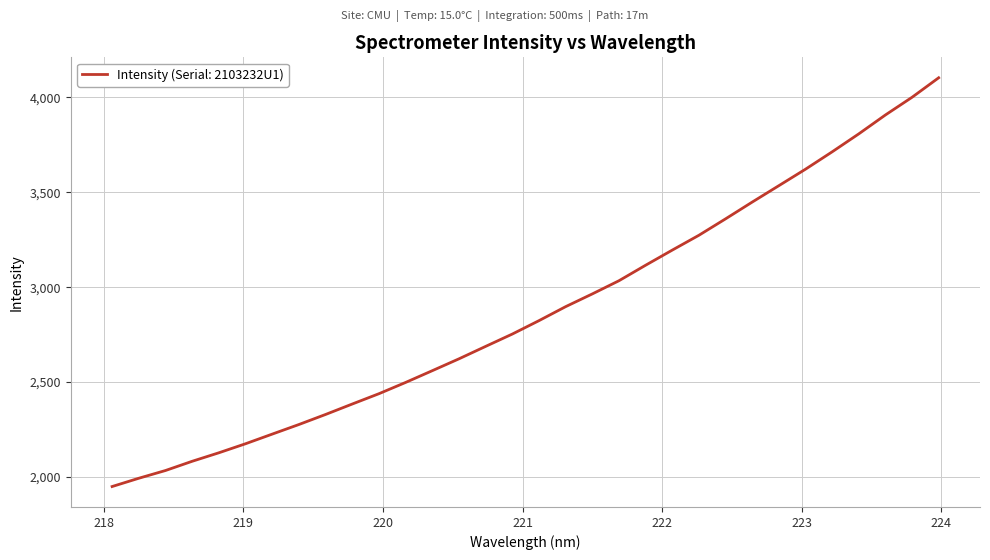

What is the greatest value displayed?

4102.4